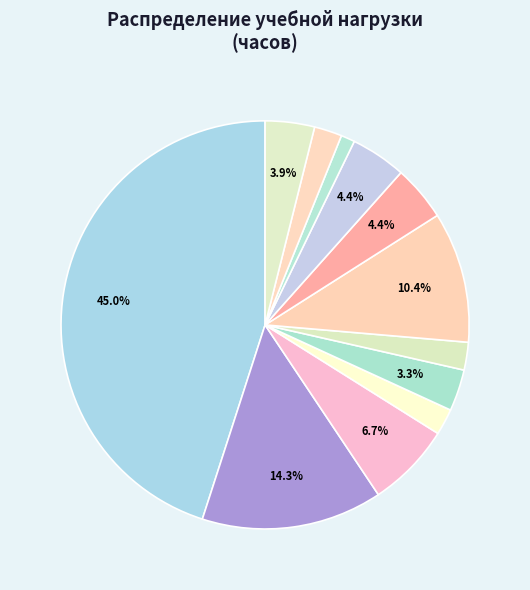

Rank the categories by value from lowest to highest.

ОУД.07 Химия, ОУД.01 Русский язык, ОУД.03 Иностранный язык, ОУД.08 Биология, ОУД.02 Литература, ОУД.09 История, ОУД.05 Информатика, ОУД.06 Физика, ЕН.00 Математический, ОУД.04 Математика, ОГСЭ.00 Гуманитарный, ОЦ.00 Общеобразовательный